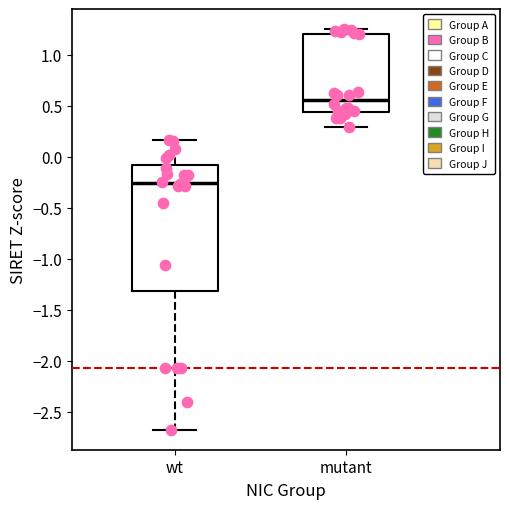

Reading left to right, read every box against the y-axis: the position of its median line, the range the box covers, and the ends of its whiskers. The values are not printed on the chart, so give them approximately, as read against the axis.

wt: median -0.25, box -1.30 to -0.10, whiskers -2.65 to 0.15
mutant: median 0.55, box 0.45 to 1.20, whiskers 0.30 to 1.25